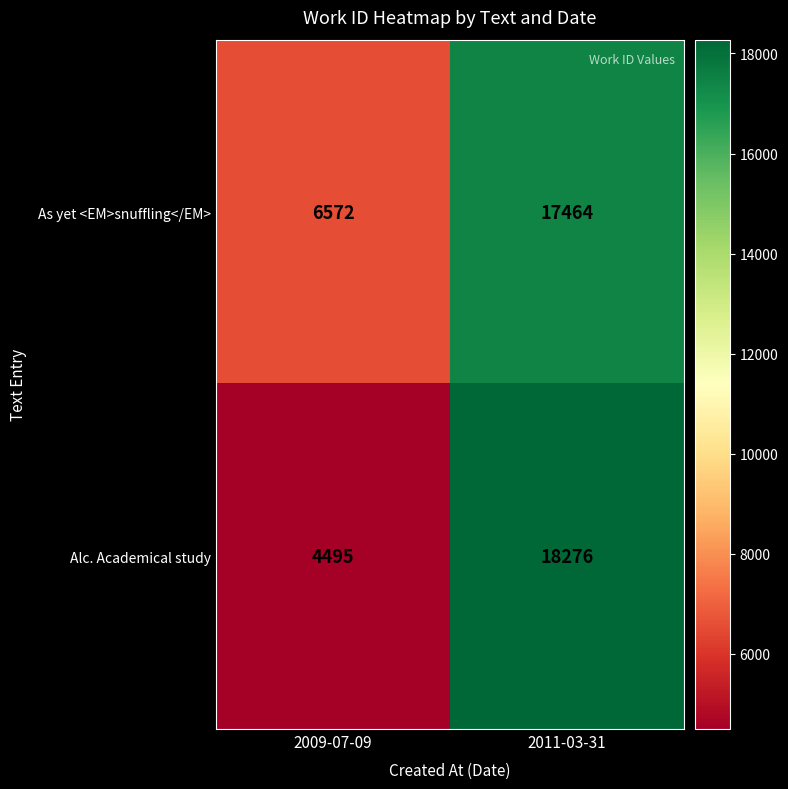

Reading left to right, list all the values displayed in this chart.

As yet <EM>snuffling</EM>: 6572	17464
Alc. Academical study: 4495	18276